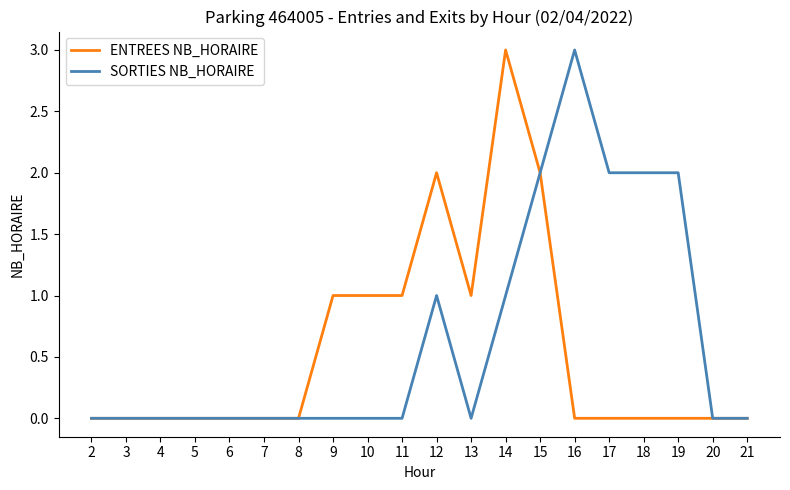

How many SORTIES NB_HORAIRE values are between 0 and 2?

19